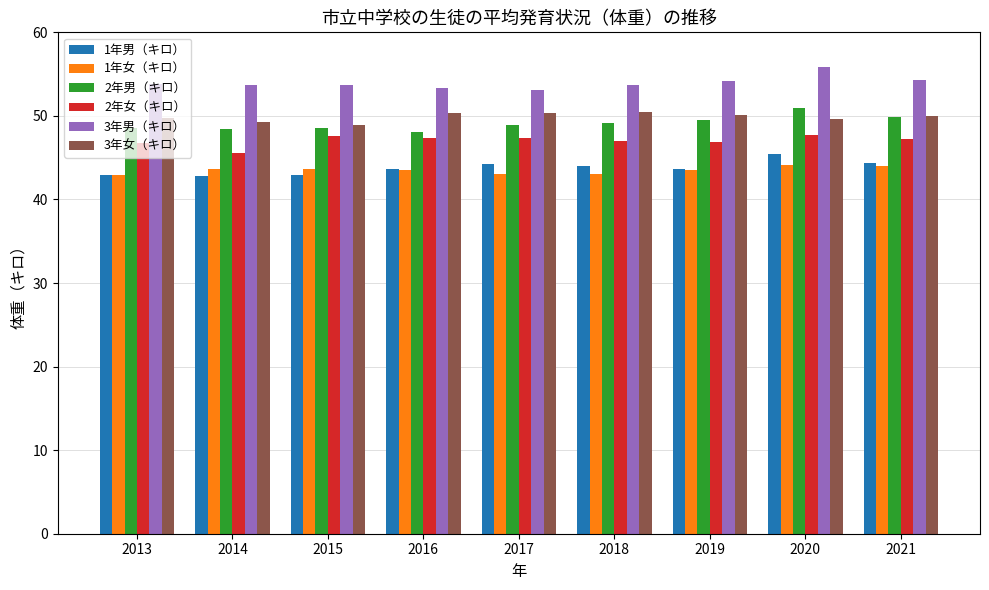

What is the sum of all 2年女（キロ） values?

423.4